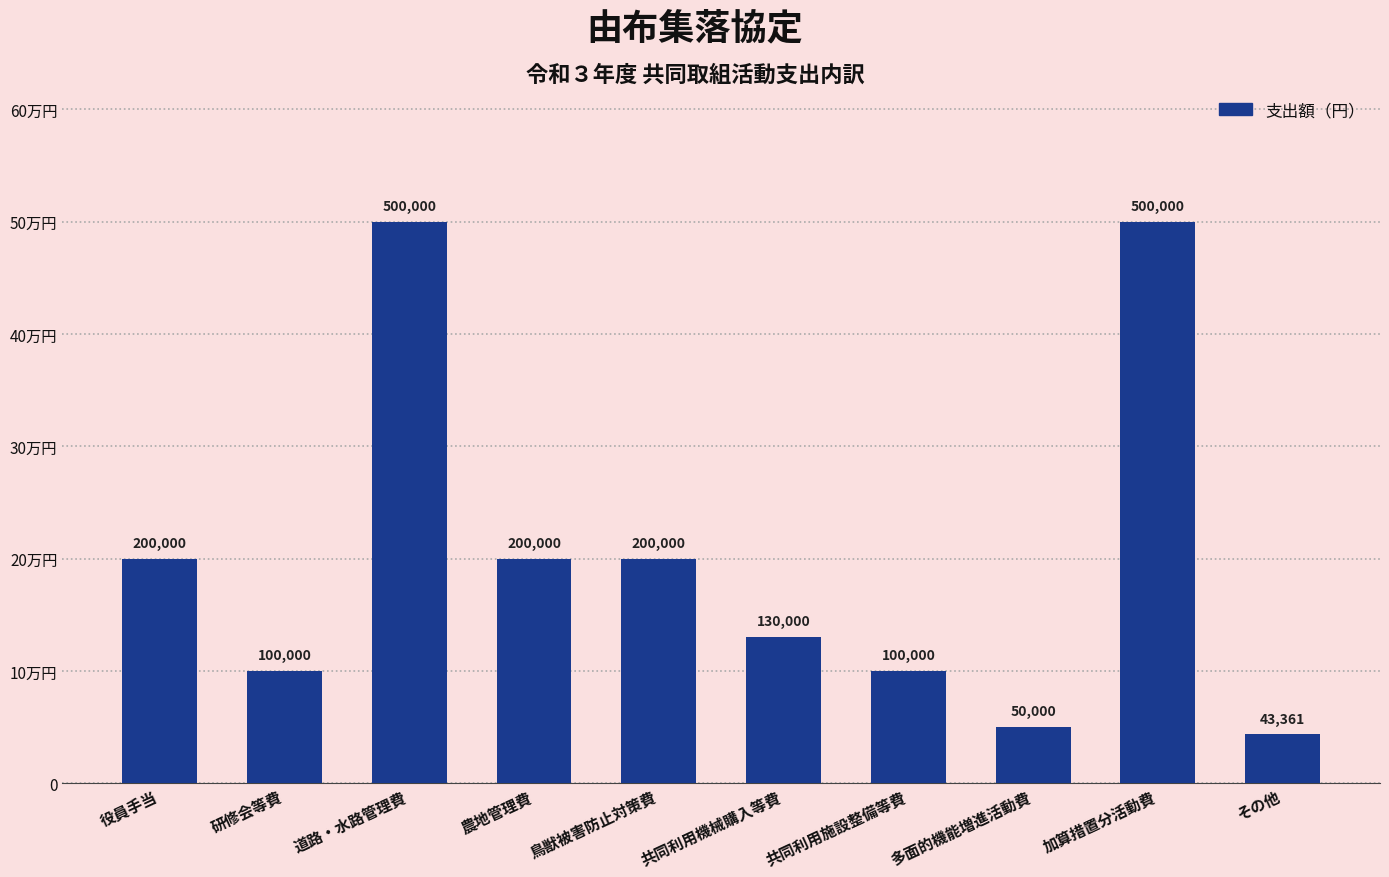

List the labels in order of value, largest first.

道路・水路管理費, 加算措置分活動費, 役員手当, 農地管理費, 鳥獣被害防止対策費, 共同利用機械購入等費, 研修会等費, 共同利用施設整備等費, 多面的機能増進活動費, その他